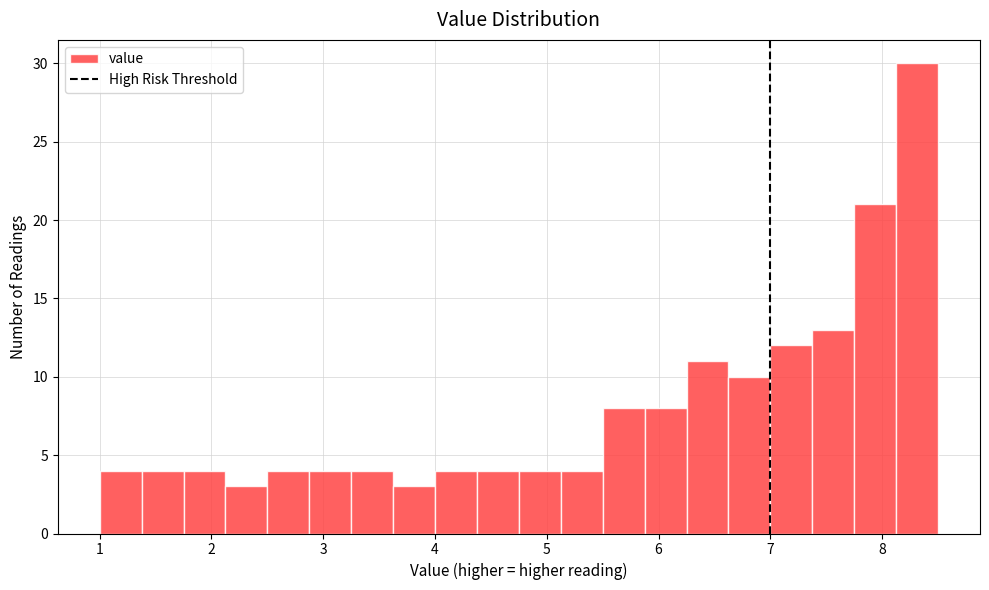

Around what value on the x-axis is the tallest bar? Give the approximate position of its centre, as read against the axis.

8.3